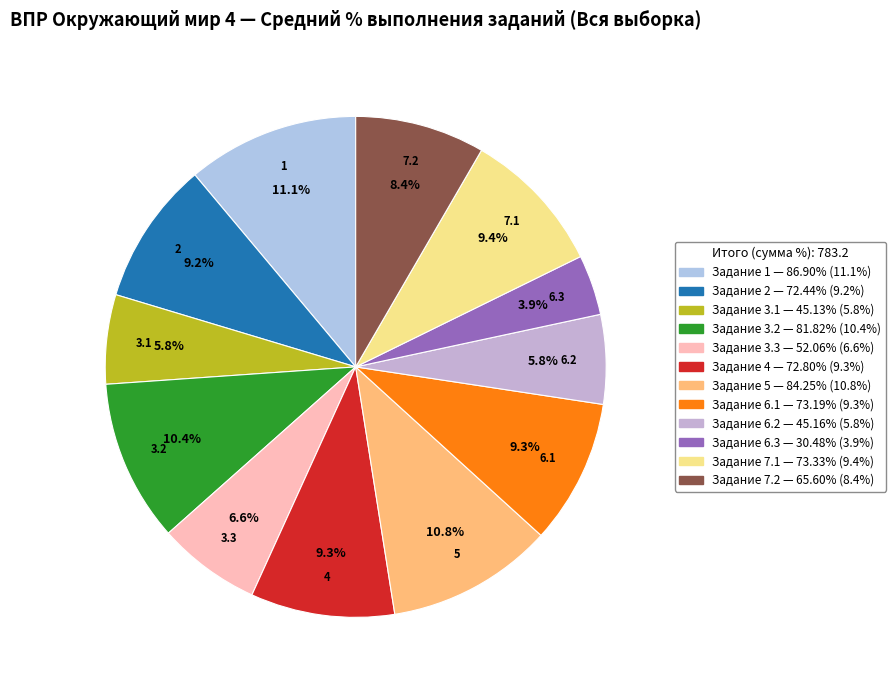

Count the number of slices in the pie.

12